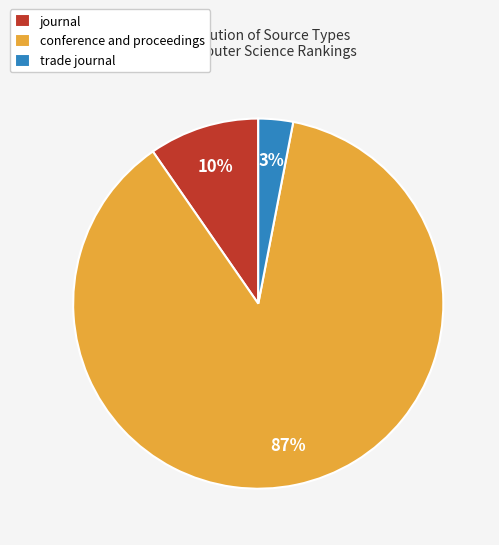

To the nearest percent, what is the average slice percentage?

33%